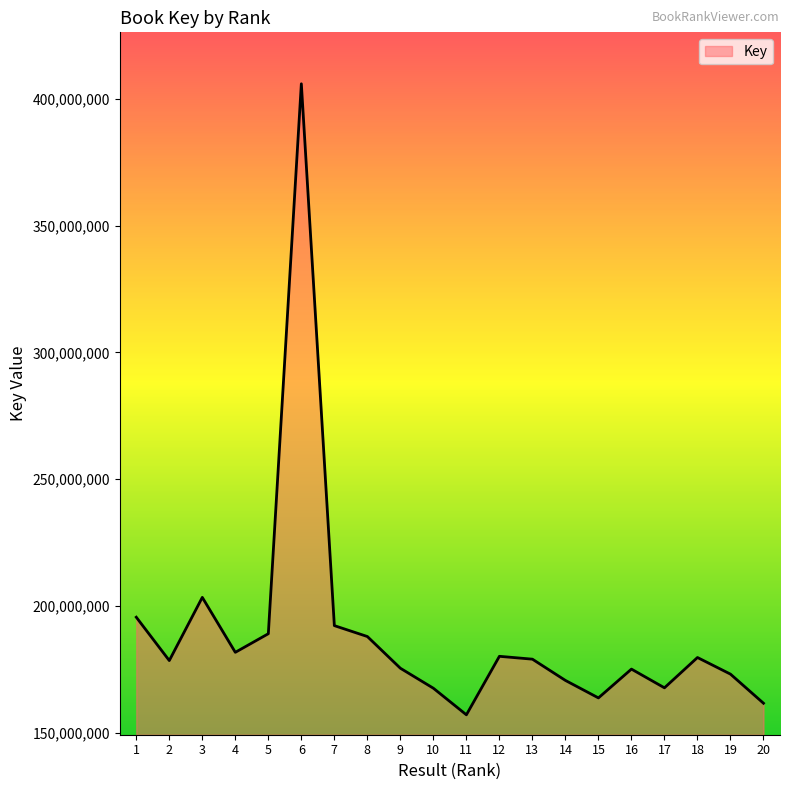

At which category does the data reach its first local peak?

3